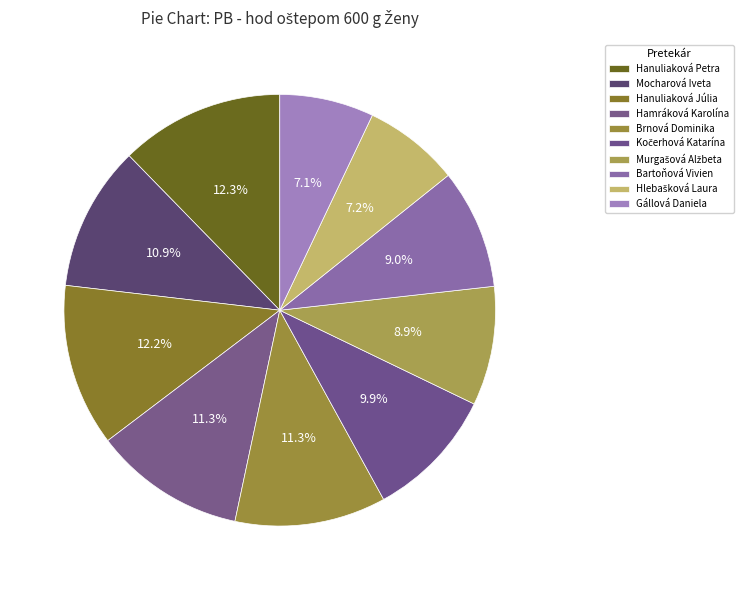

What portion of the pie excludes Hanuliaková Júlia?

87.8%